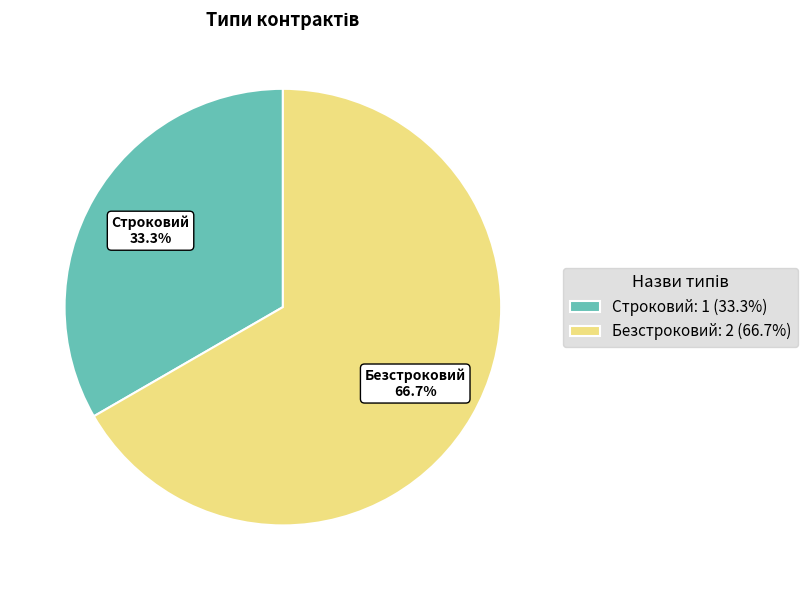

Is there any slice that represents more than half of the pie?

Yes